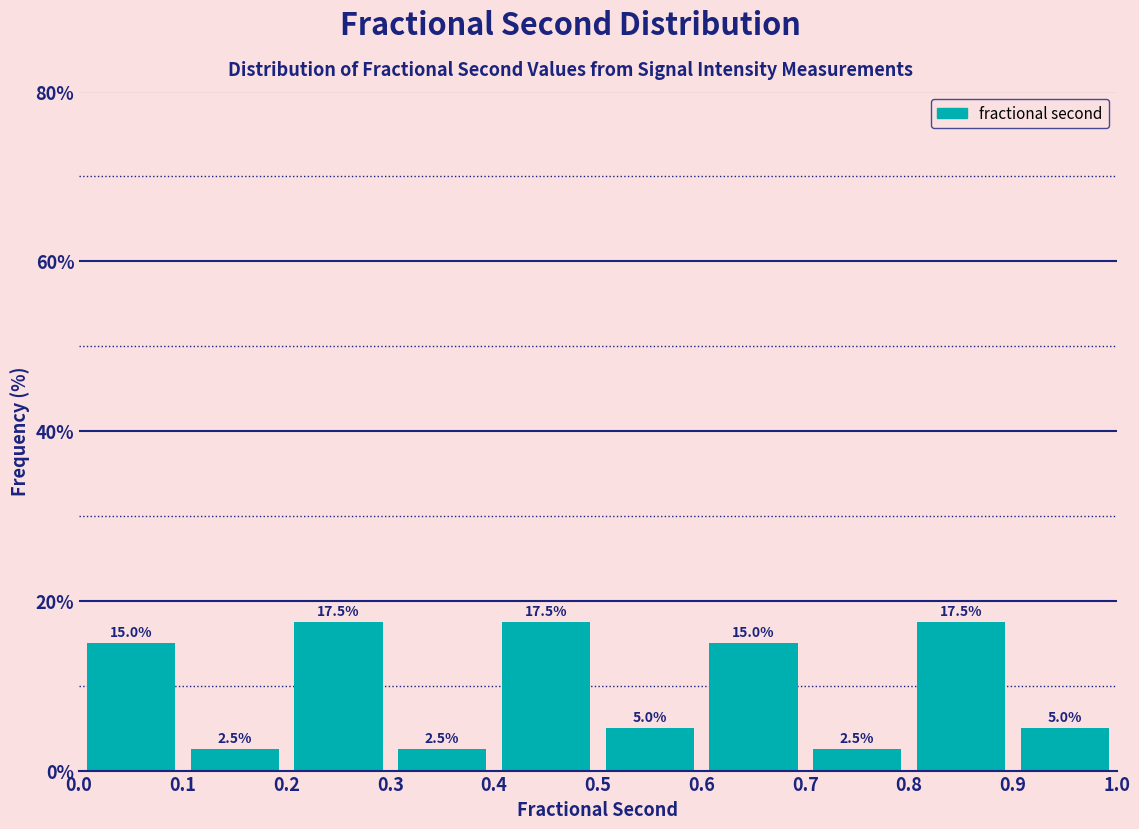

How tall is the bar that spans 0.8 to 0.9 on the x-axis?

17.5